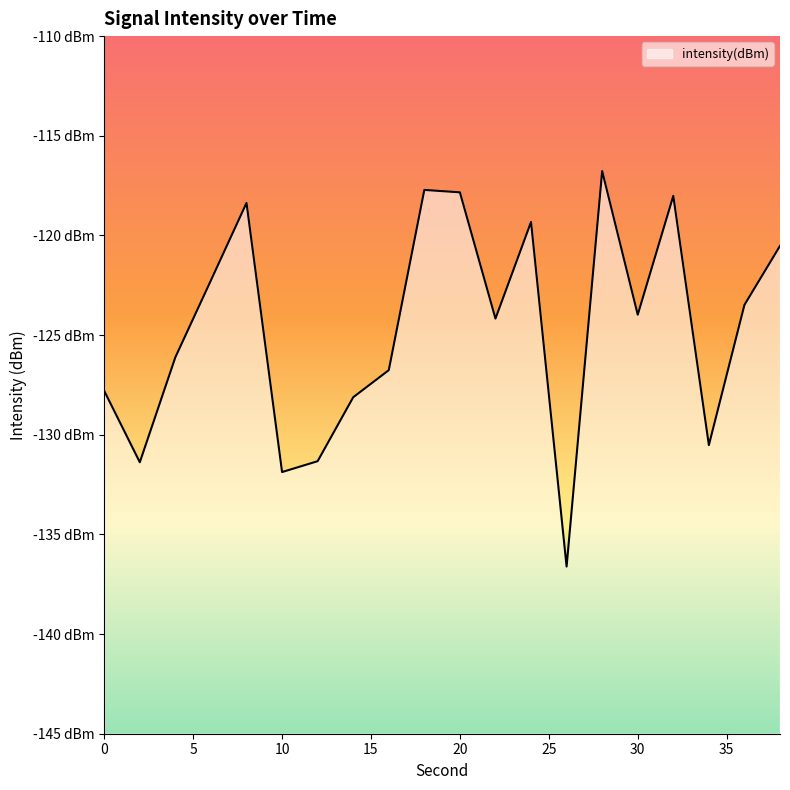

What is the average value?

-124.6